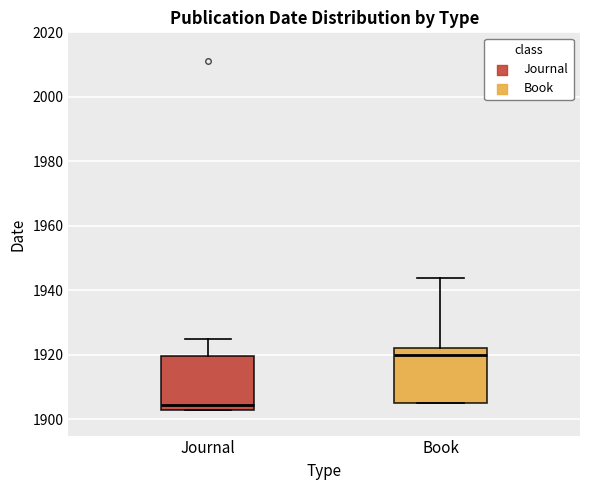

Which box's median line is the highest?

Book